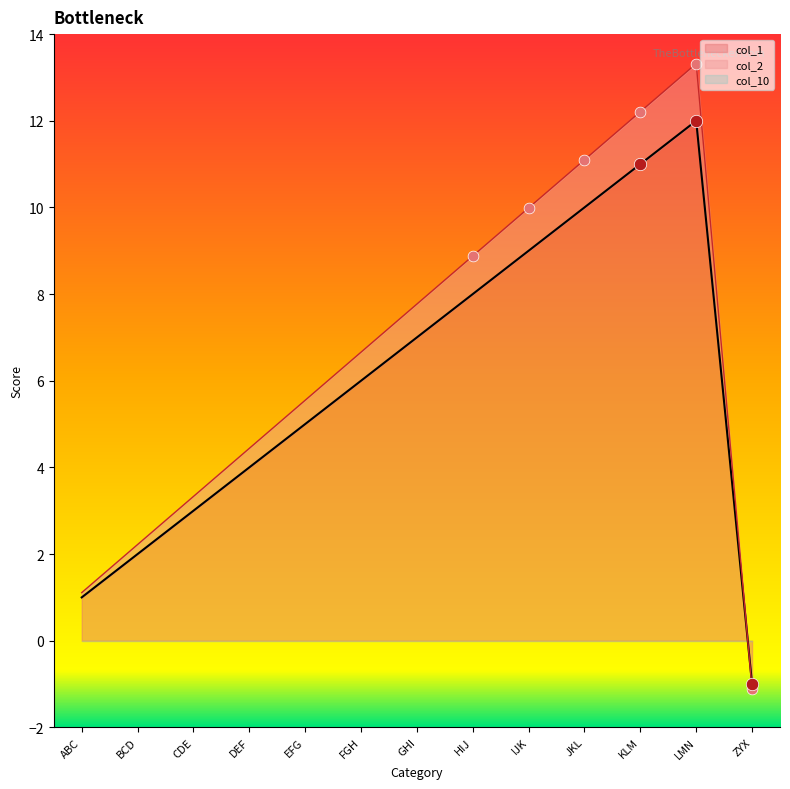

Which series reaches the minimum Y coordinate?

col_2